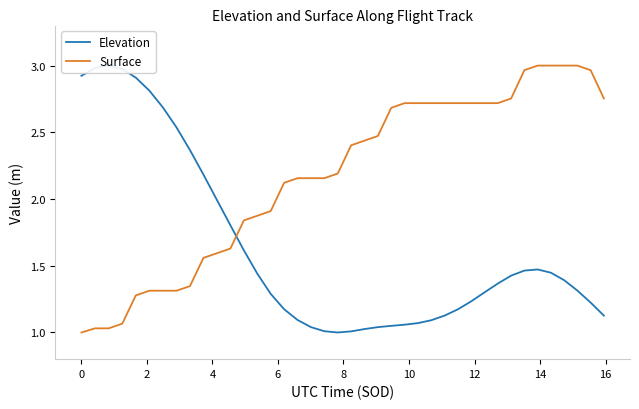

At 2, list the series in order from largest to smallest.

Elevation, Surface